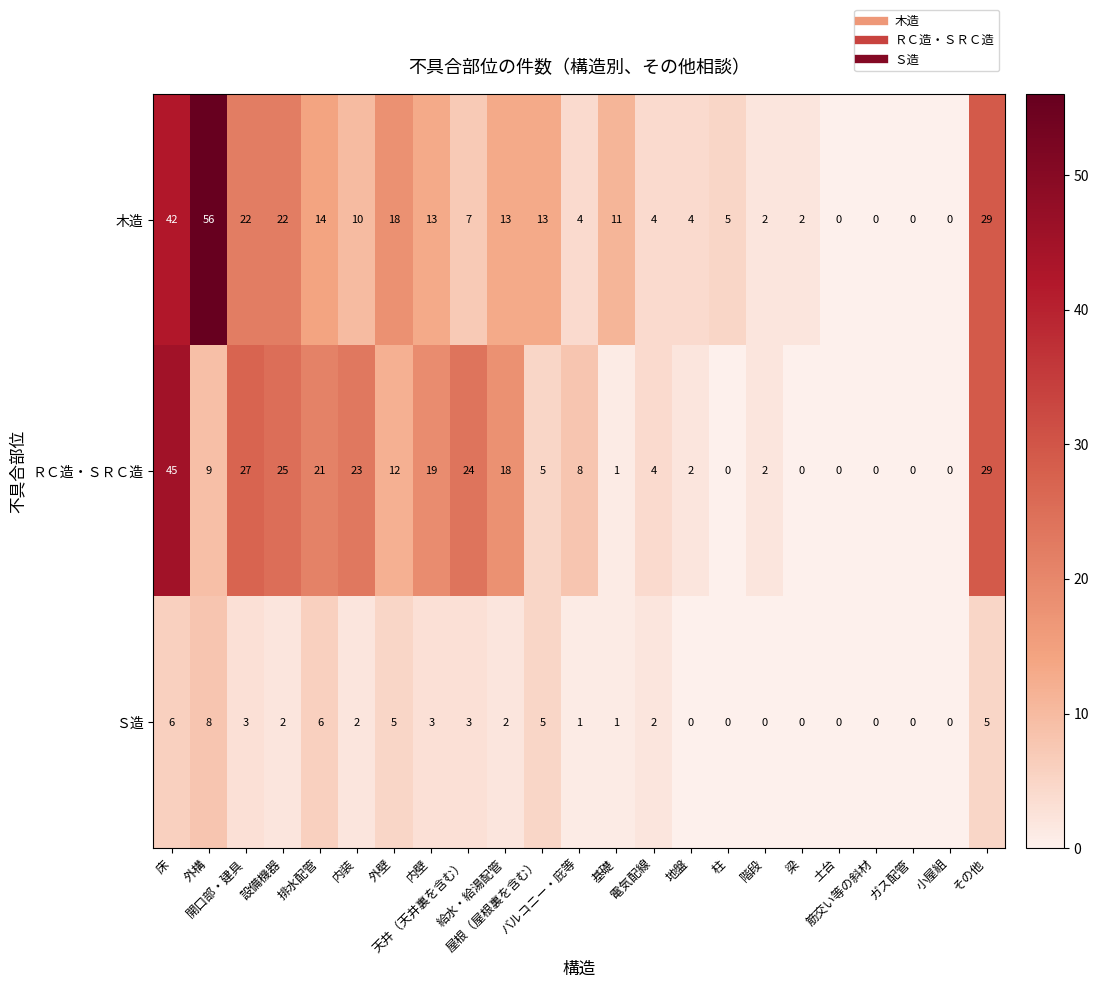

Rank the series by their maximum value, from lowest to highest.

Ｓ造, ＲＣ造・ＳＲＣ造, 木造